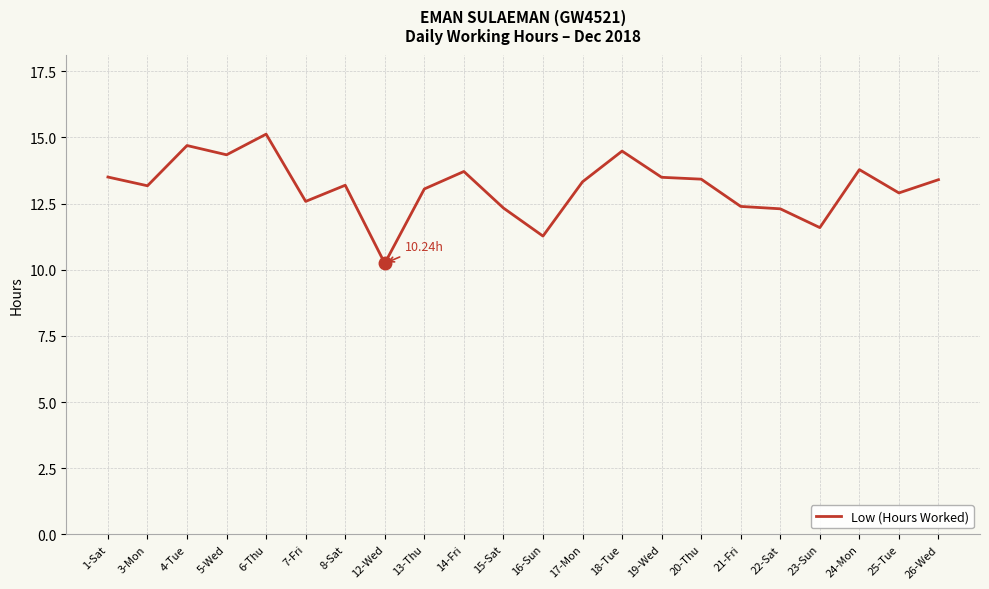

What is the ratio of the value at 19-Wed to the value at 1-Sat?

1.0